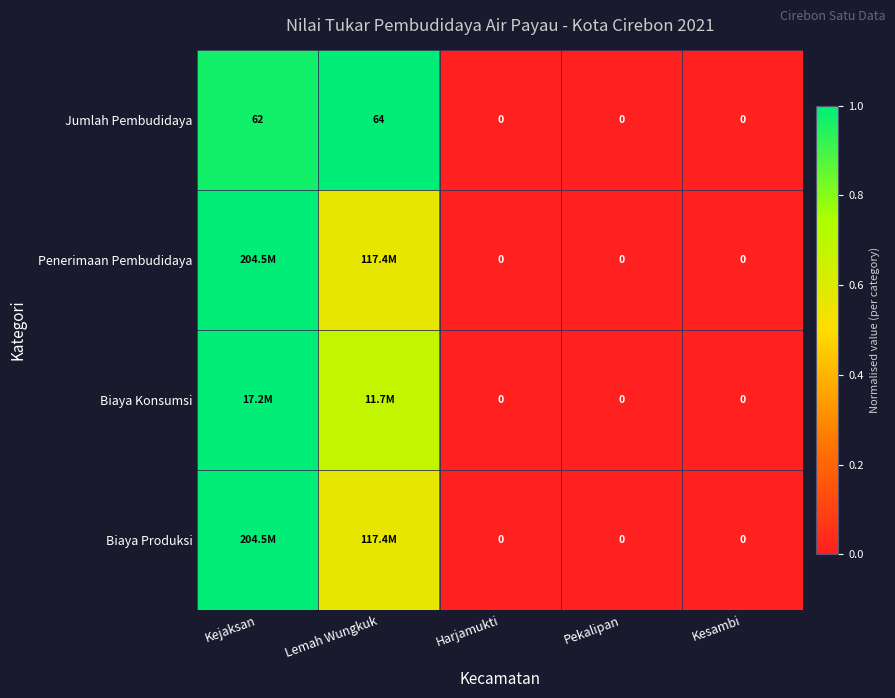

At which category is the sum across all series the highest?

Kejaksan